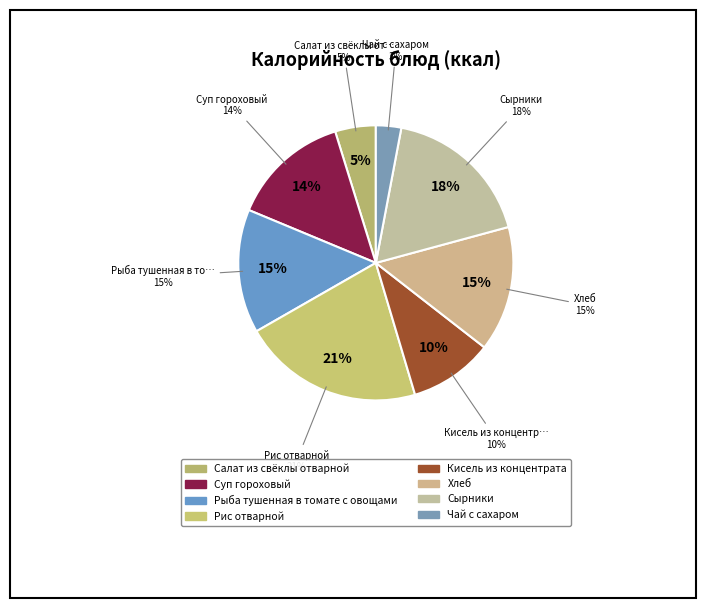

Rank the categories by value from lowest to highest.

Чай с сахаром, Салат из свёклы отварной, Кисель из концентрата, Суп гороховый, Рыба тушенная в томате с овощами, Хлеб, Сырники, Рис отварной